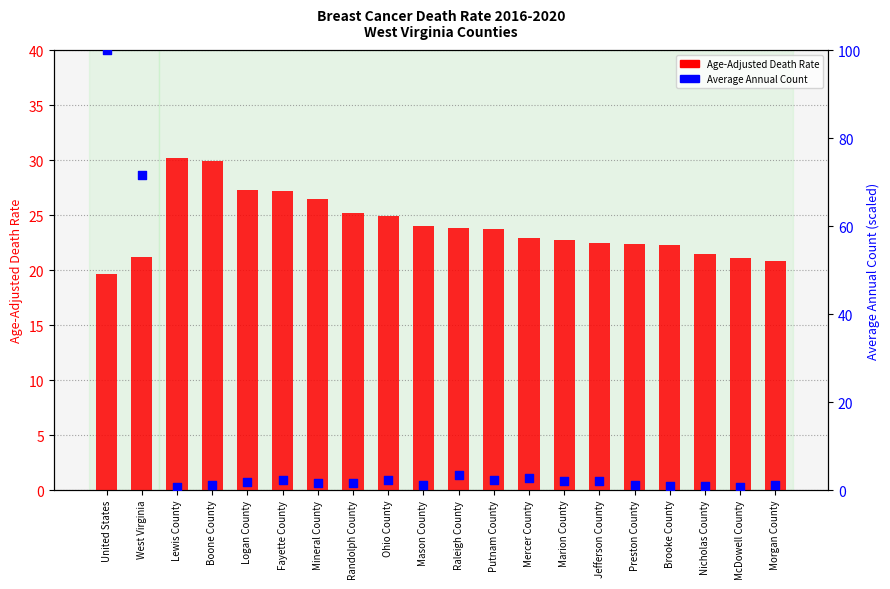

What are all the series names shown in the legend?

Age-Adjusted Death Rate, Average Annual Count